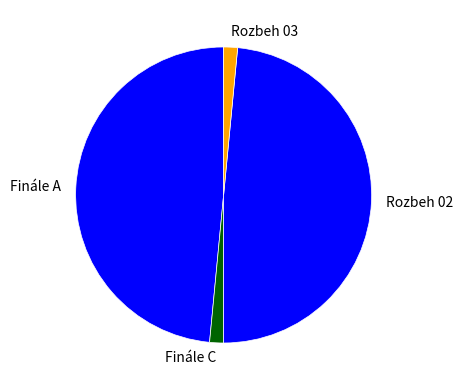

True or false: Rozbeh 03 accounts for 2% of the total.

True